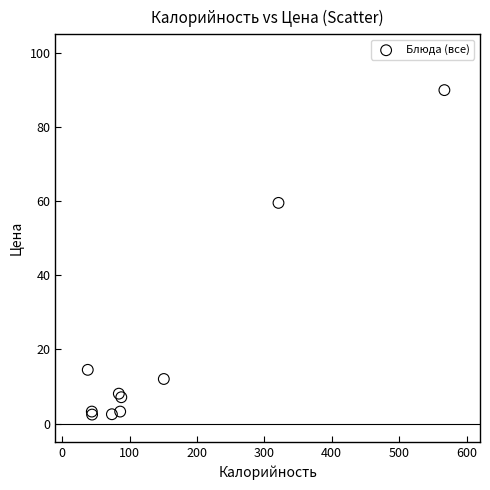

What Y value in the scatter plot is closest to 46?

59.5